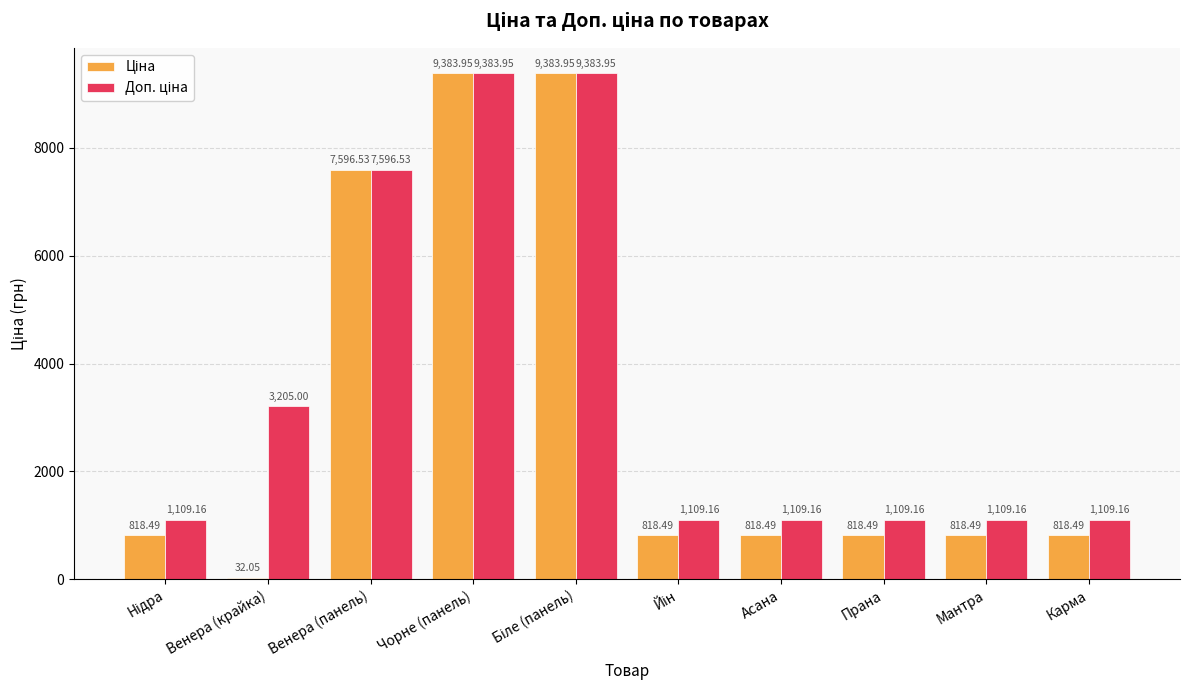

At how many categories does at least one series exceed 6114?

3